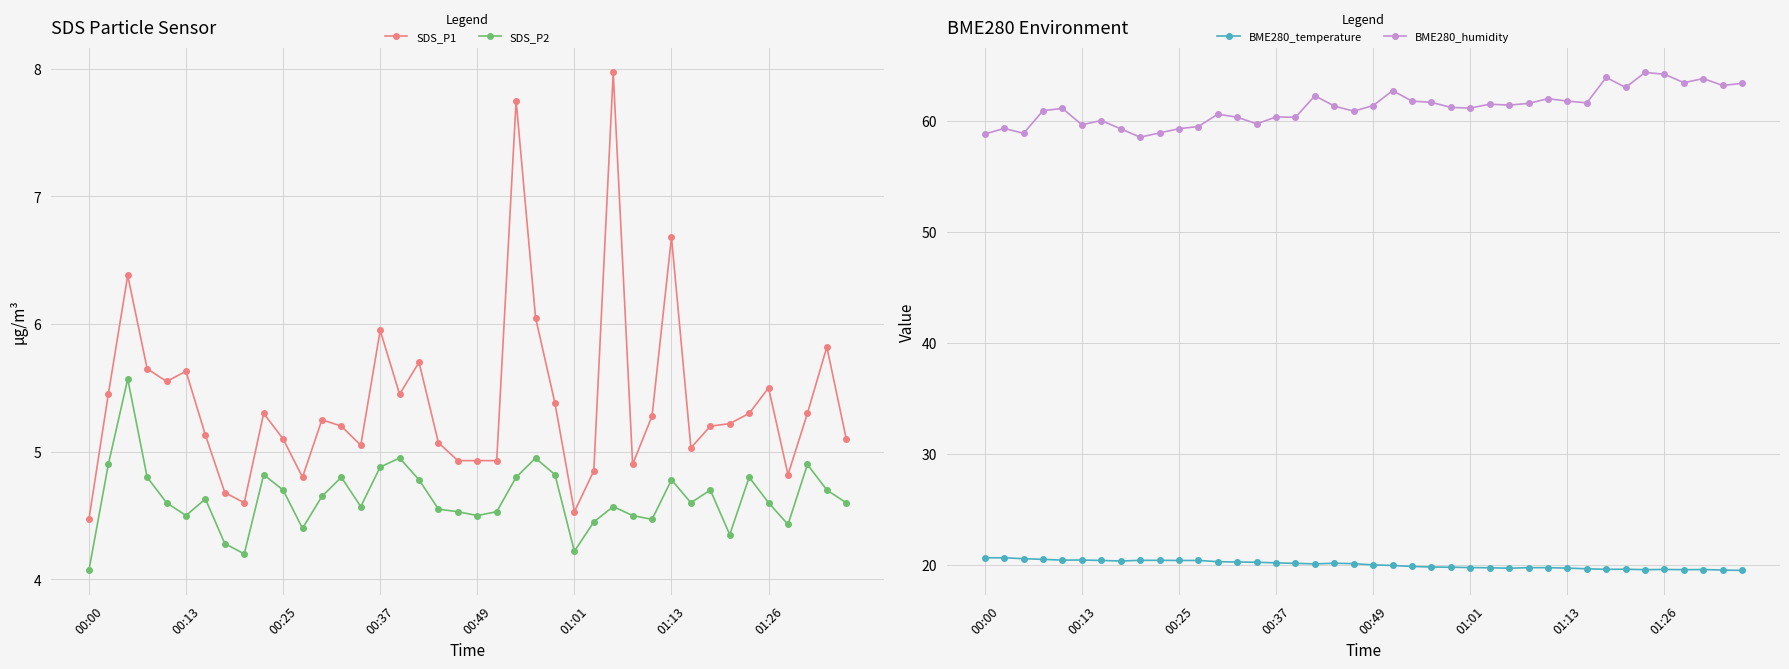

What is the value of the SDS_P2 point at the 12th from the left?

4.4